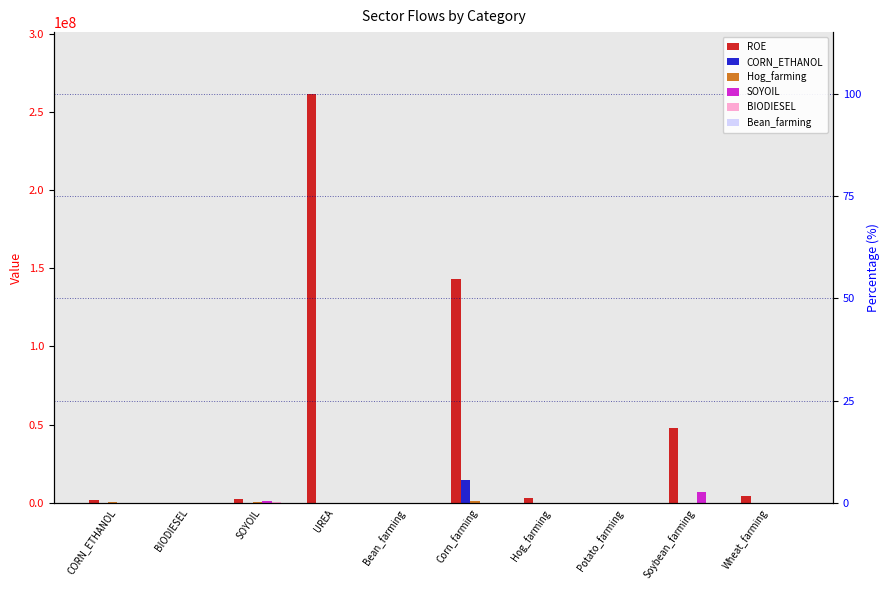

Which series has the largest total across all categories?

ROE